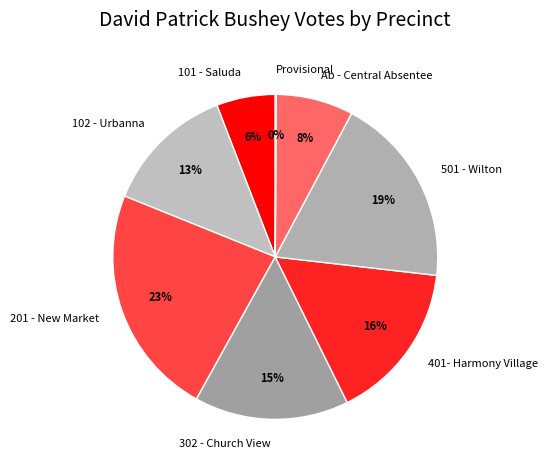

Is it true that Ab - Central Absentee is 8% of the pie?

True